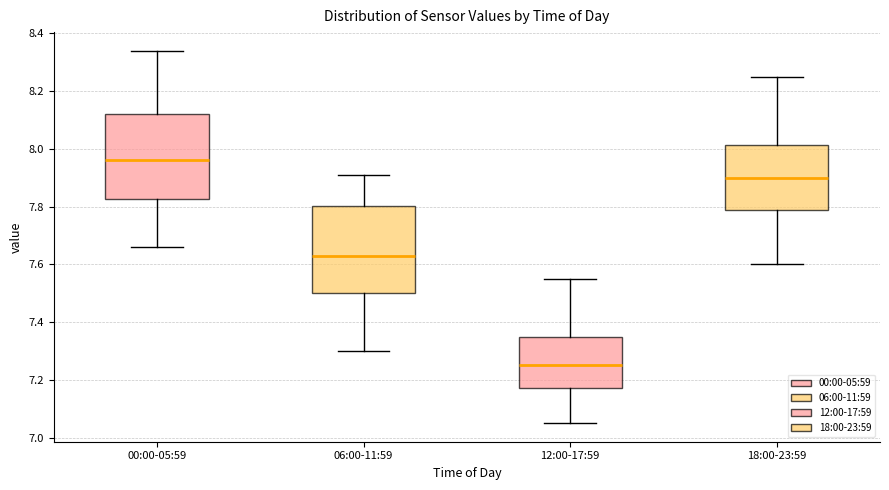

Reading left to right, transcribe this box plot: for each box, give where its median line is, the range the box spans, and where its two whiskers end, as read against the y-axis. The values are not printed on the chart, so give them approximately, as read against the axis.

00:00-05:59: median 7.96, box 7.82 to 8.12, whiskers 7.66 to 8.34
06:00-11:59: median 7.64, box 7.50 to 7.80, whiskers 7.30 to 7.92
12:00-17:59: median 7.26, box 7.18 to 7.36, whiskers 7.06 to 7.56
18:00-23:59: median 7.90, box 7.78 to 8.02, whiskers 7.60 to 8.26